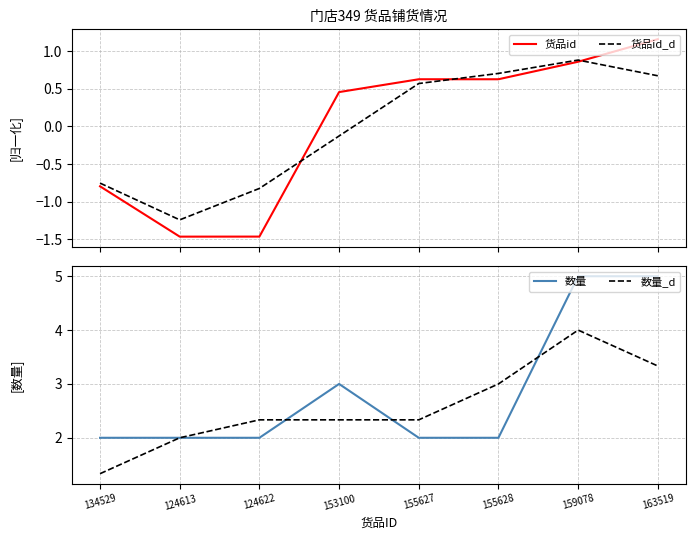

What is the greatest value displayed?

5.0